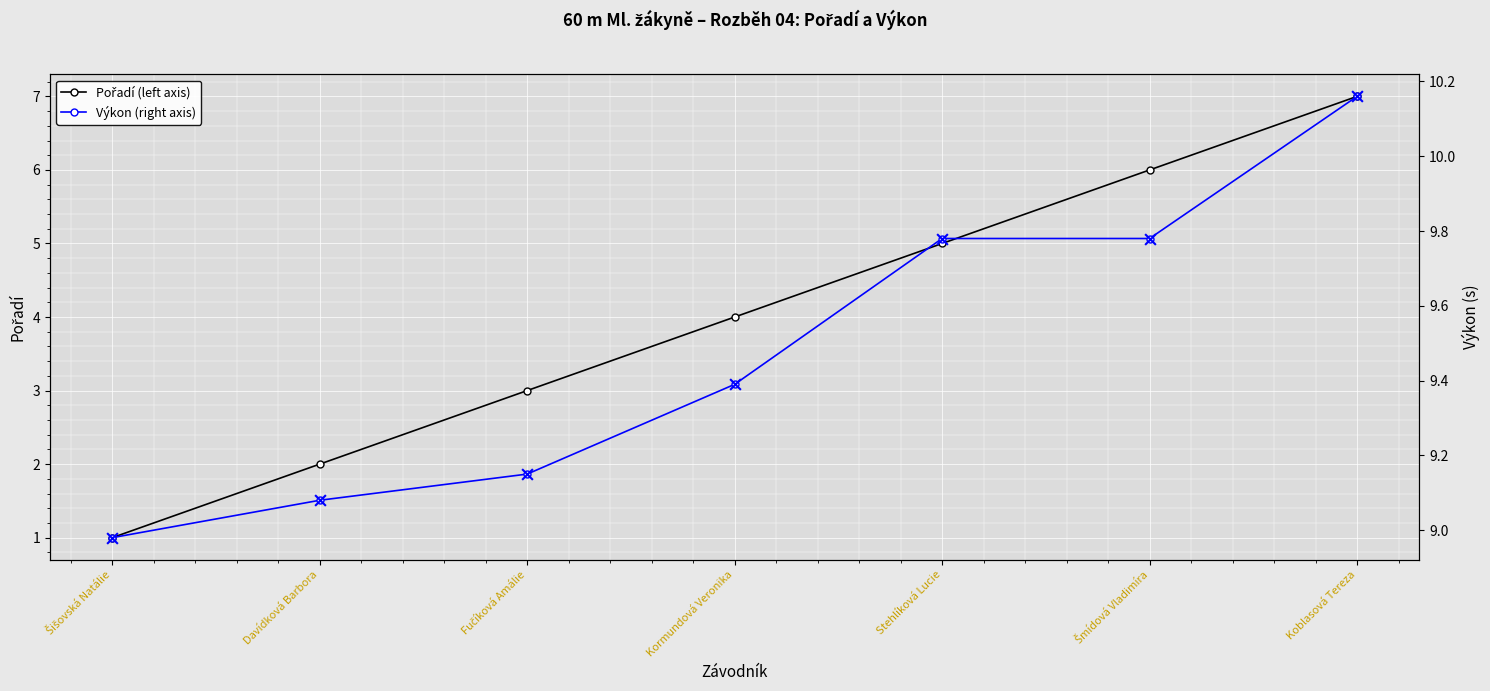

What are all the series names shown in the legend?

Pořadí (left axis), Výkon (right axis), Výkon ×